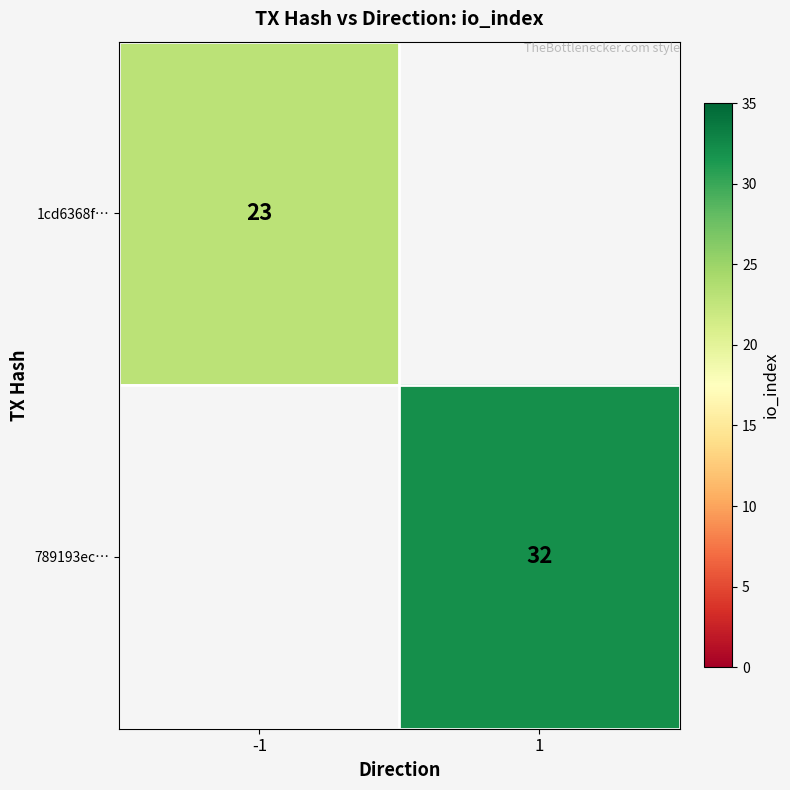

Is it true that 789193ec… equals 16 at 1?

False